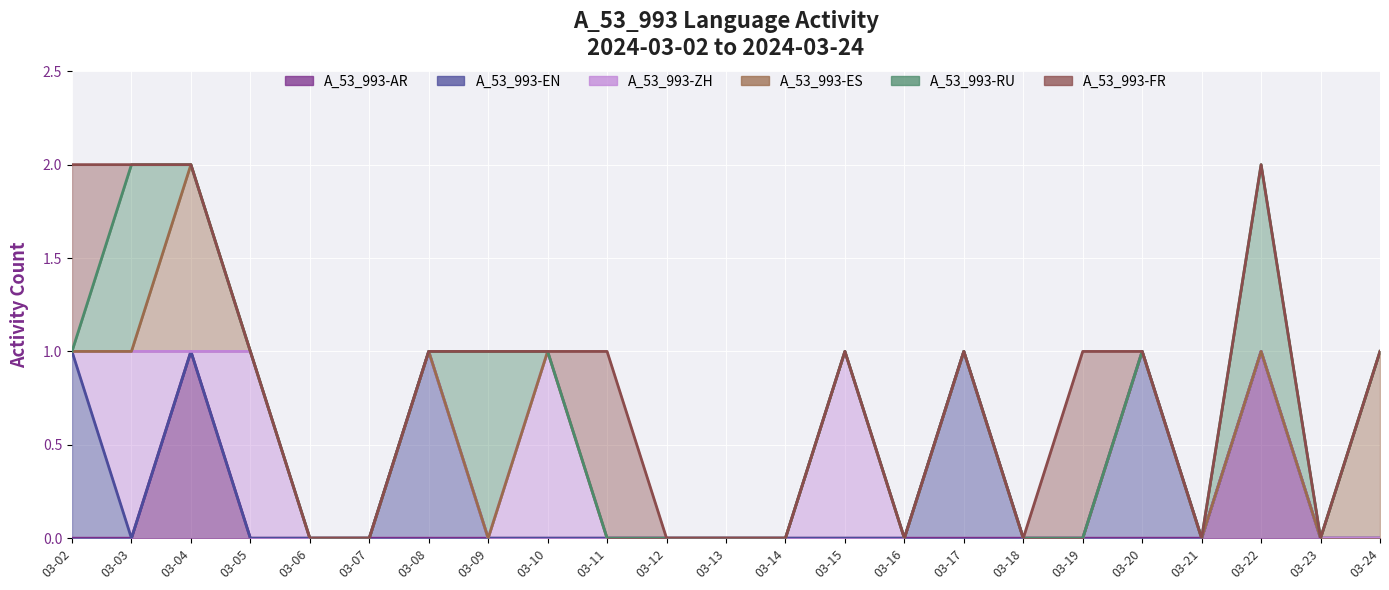

Reading left to right, what are all the values shown in this chart?

A_53_993-AR: 2024-03-02=0	2024-03-03=0	2024-03-04=1	2024-03-05=0	2024-03-06=0	2024-03-07=0	2024-03-08=0	2024-03-09=0	2024-03-10=0	2024-03-11=0	2024-03-12=0	2024-03-13=0	2024-03-14=0	2024-03-15=0	2024-03-16=0	2024-03-17=0	2024-03-18=0	2024-03-19=0	2024-03-20=0	2024-03-21=0	2024-03-22=1	2024-03-23=0	2024-03-24=0
A_53_993-EN: 2024-03-02=1	2024-03-03=0	2024-03-04=0	2024-03-05=0	2024-03-06=0	2024-03-07=0	2024-03-08=1	2024-03-09=0	2024-03-10=0	2024-03-11=0	2024-03-12=0	2024-03-13=0	2024-03-14=0	2024-03-15=0	2024-03-16=0	2024-03-17=1	2024-03-18=0	2024-03-19=0	2024-03-20=1	2024-03-21=0	2024-03-22=0	2024-03-23=0	2024-03-24=0
A_53_993-ZH: 2024-03-02=0	2024-03-03=1	2024-03-04=0	2024-03-05=1	2024-03-06=0	2024-03-07=0	2024-03-08=0	2024-03-09=0	2024-03-10=1	2024-03-11=0	2024-03-12=0	2024-03-13=0	2024-03-14=0	2024-03-15=1	2024-03-16=0	2024-03-17=0	2024-03-18=0	2024-03-19=0	2024-03-20=0	2024-03-21=0	2024-03-22=0	2024-03-23=0	2024-03-24=0
A_53_993-ES: 2024-03-02=0	2024-03-03=0	2024-03-04=1	2024-03-05=0	2024-03-06=0	2024-03-07=0	2024-03-08=0	2024-03-09=0	2024-03-10=0	2024-03-11=0	2024-03-12=0	2024-03-13=0	2024-03-14=0	2024-03-15=0	2024-03-16=0	2024-03-17=0	2024-03-18=0	2024-03-19=0	2024-03-20=0	2024-03-21=0	2024-03-22=0	2024-03-23=0	2024-03-24=1
A_53_993-RU: 2024-03-02=0	2024-03-03=1	2024-03-04=0	2024-03-05=0	2024-03-06=0	2024-03-07=0	2024-03-08=0	2024-03-09=1	2024-03-10=0	2024-03-11=0	2024-03-12=0	2024-03-13=0	2024-03-14=0	2024-03-15=0	2024-03-16=0	2024-03-17=0	2024-03-18=0	2024-03-19=0	2024-03-20=0	2024-03-21=0	2024-03-22=1	2024-03-23=0	2024-03-24=0
A_53_993-FR: 2024-03-02=1	2024-03-03=0	2024-03-04=0	2024-03-05=0	2024-03-06=0	2024-03-07=0	2024-03-08=0	2024-03-09=0	2024-03-10=0	2024-03-11=1	2024-03-12=0	2024-03-13=0	2024-03-14=0	2024-03-15=0	2024-03-16=0	2024-03-17=0	2024-03-18=0	2024-03-19=1	2024-03-20=0	2024-03-21=0	2024-03-22=0	2024-03-23=0	2024-03-24=0